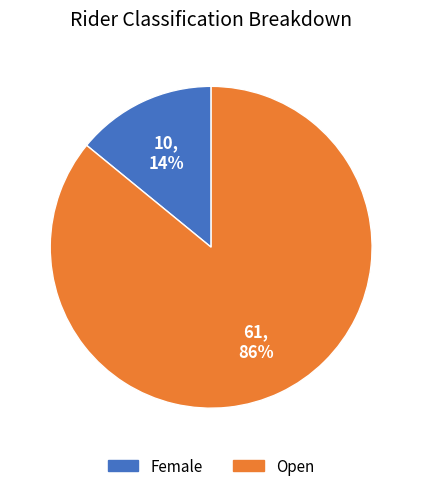

What percentage is the Open slice, to the nearest percent?

86%